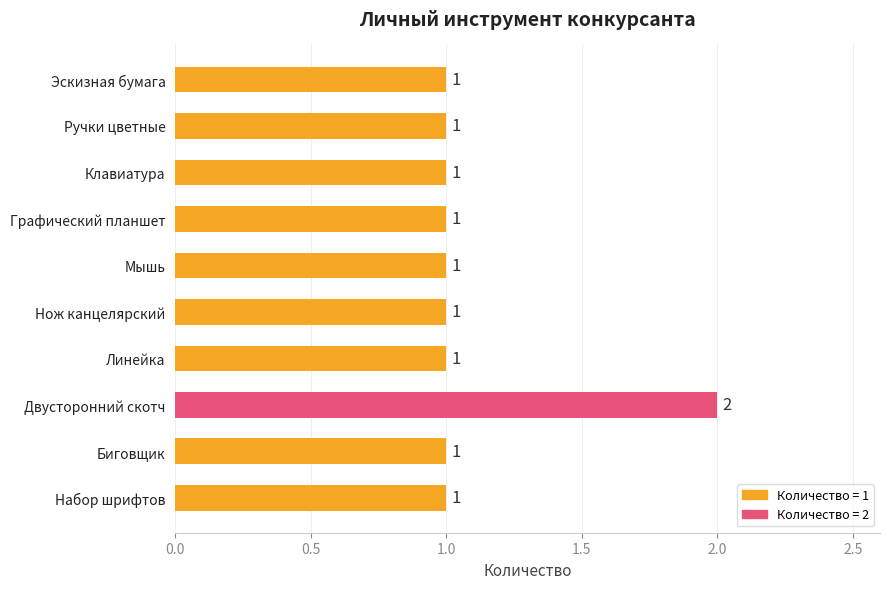

The chart shows a value of 1 at Нож канцелярский. True or false?

True